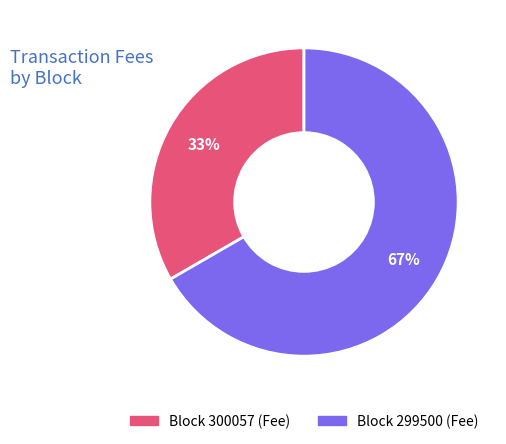

How many slices are in this pie chart?

2